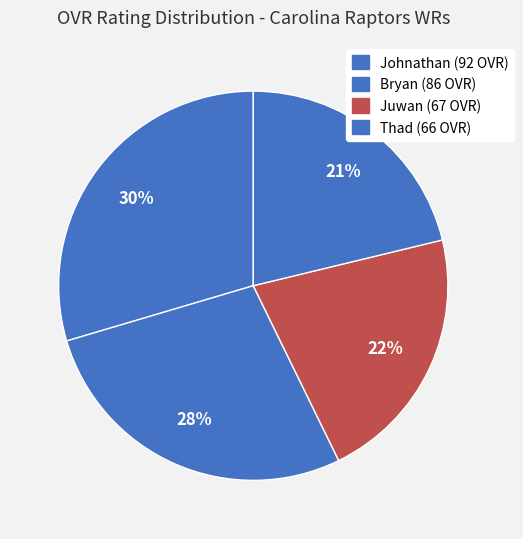

Which has a higher value, Juwan or Johnathan?

Johnathan